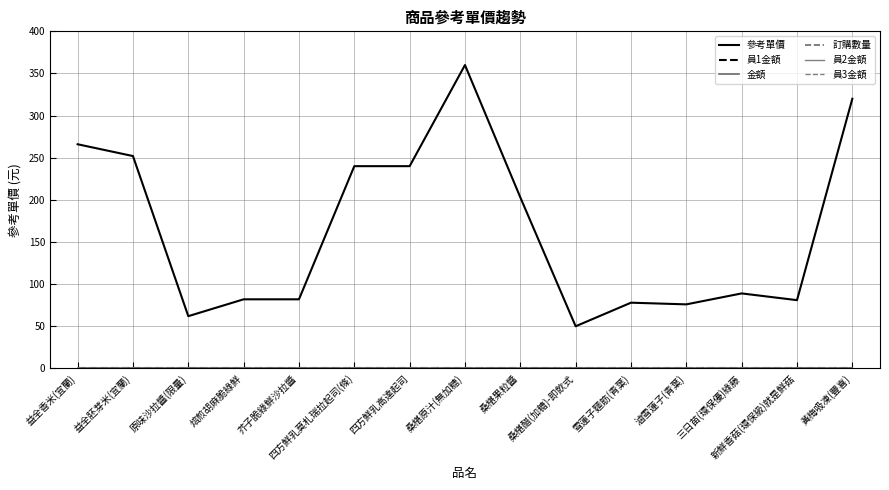

What is the difference between the highest and lowest values at 芥子脆綠鮮沙拉醬?

82